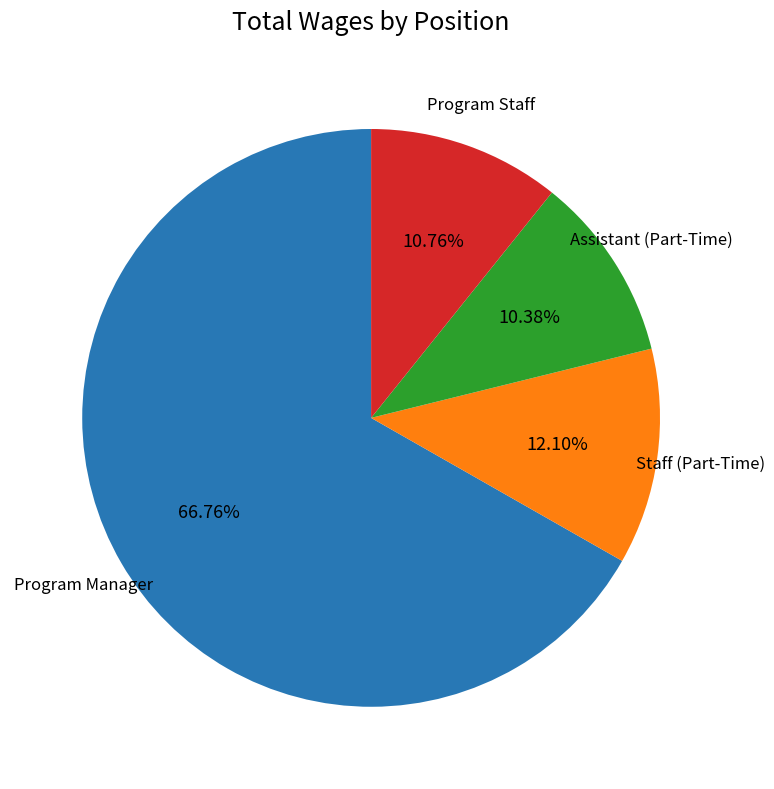

Which has a higher value, Staff (Part-Time) or Program Staff?

Staff (Part-Time)